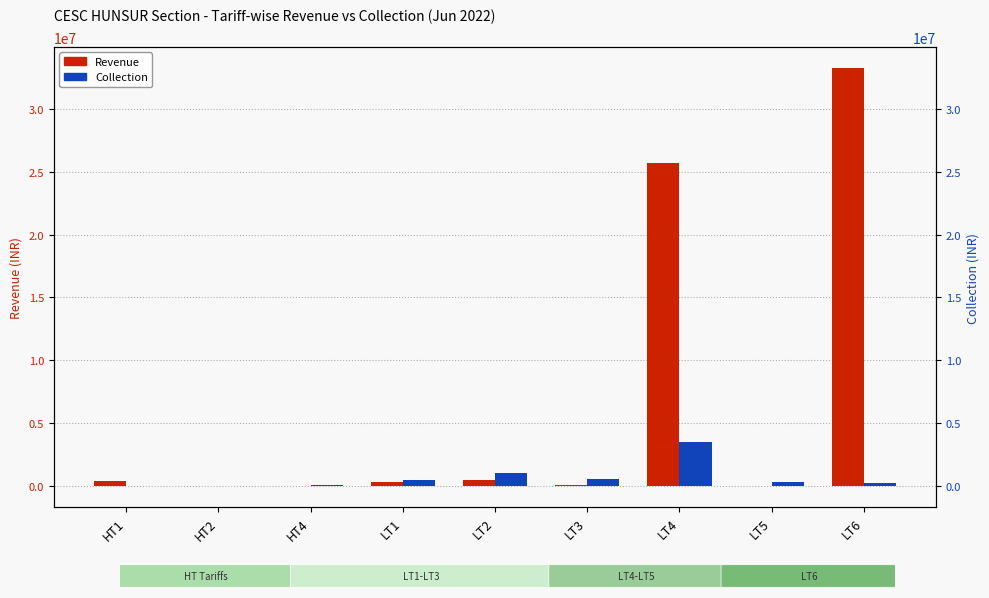

What position from the right is LT6?

1